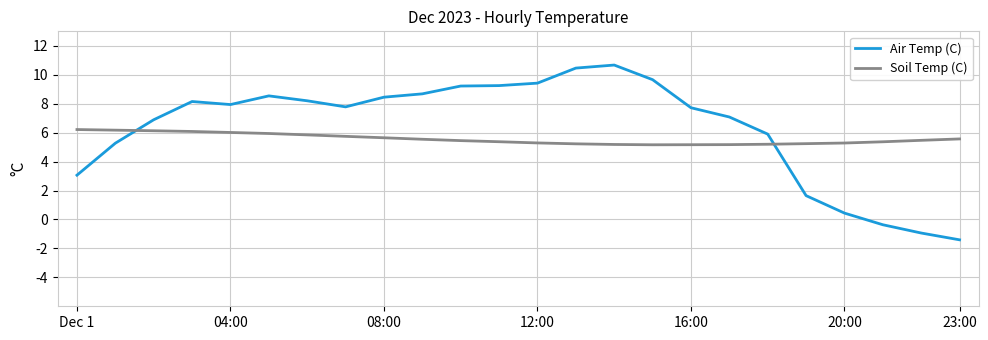

What is the sum of all Air Temp (C) values?

151.7